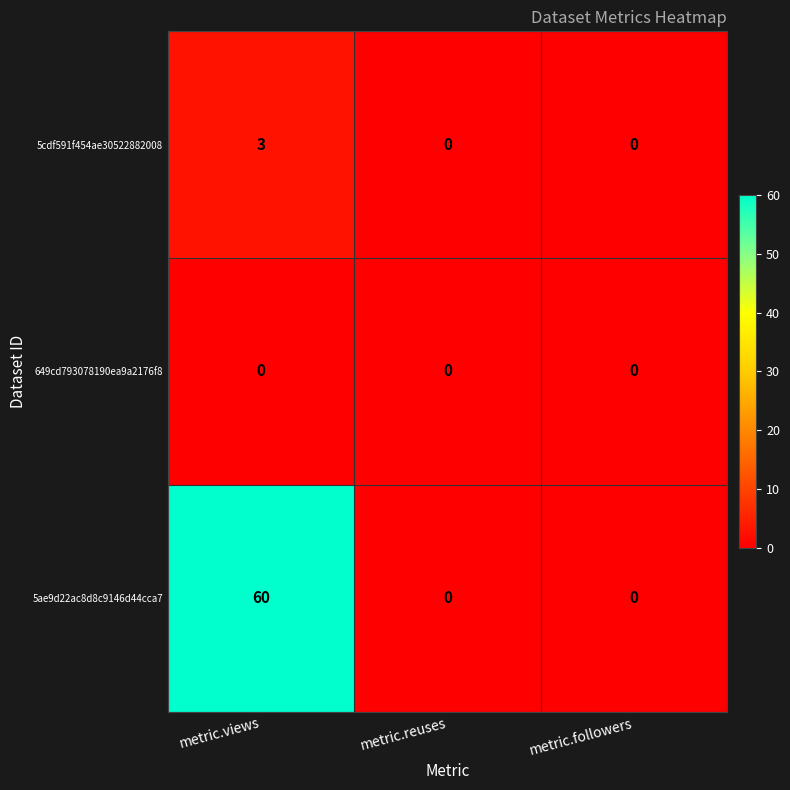

What is the greatest value displayed?

60